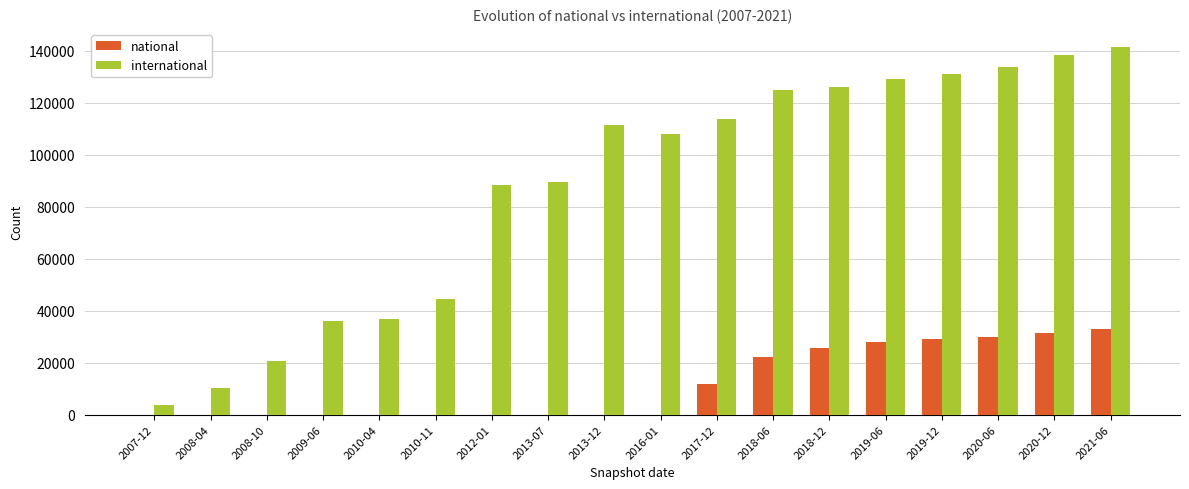

How many data points does each series have?

18